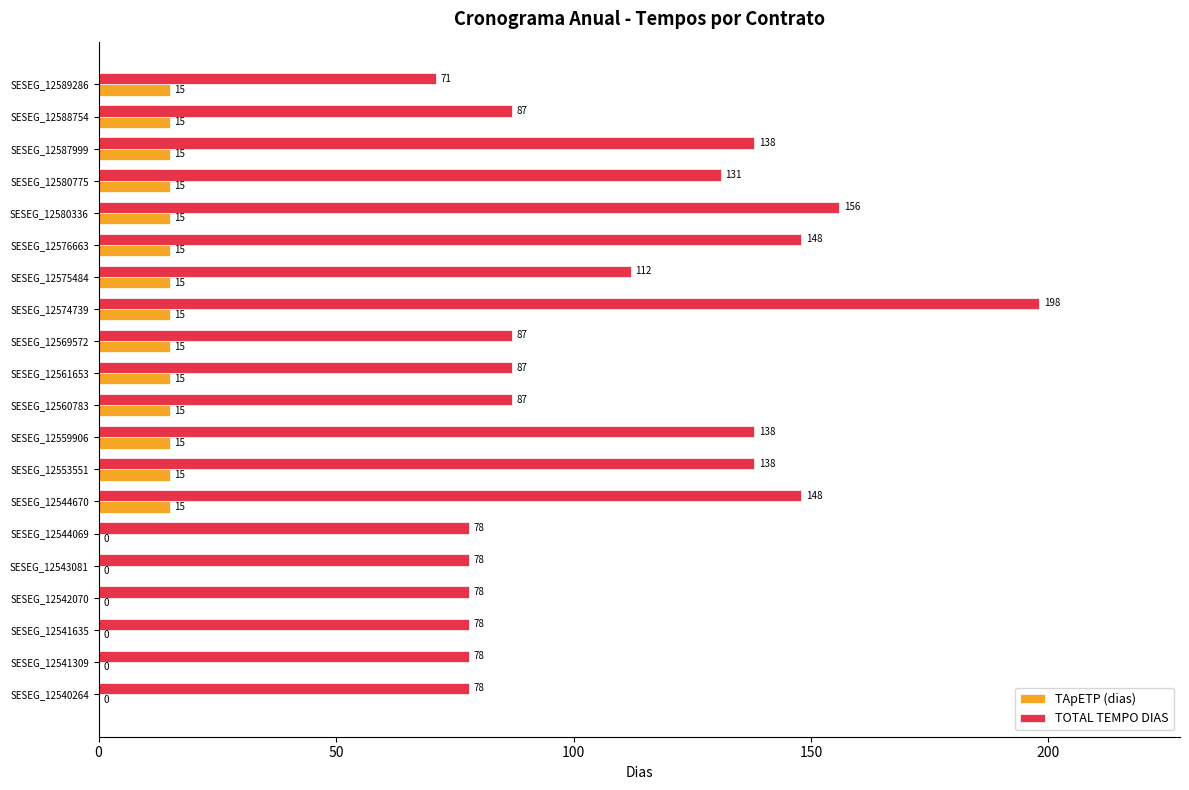

What is the greatest value displayed?

198